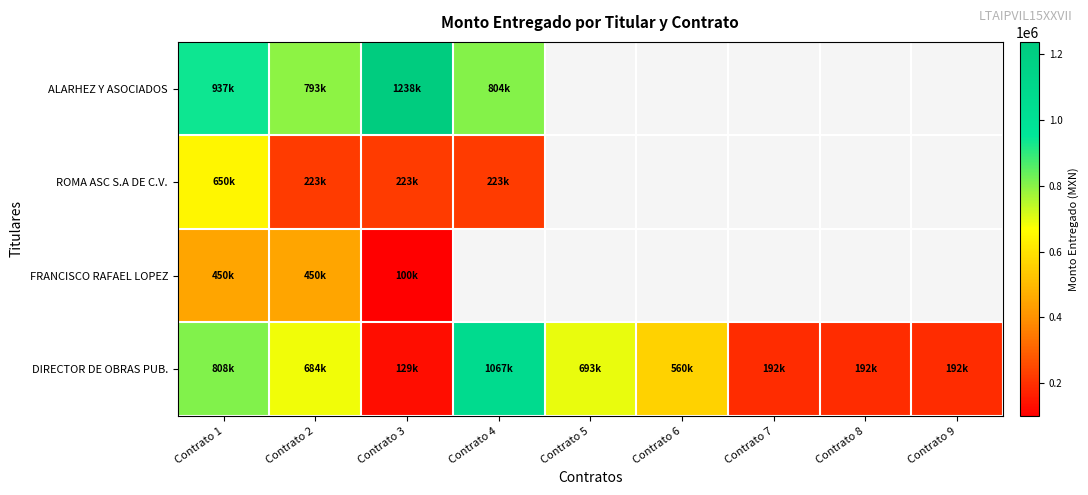

What is the difference between the DIRECTOR DE OBRAS PUB. values at Contrato 5 and Contrato 7?

501188.2